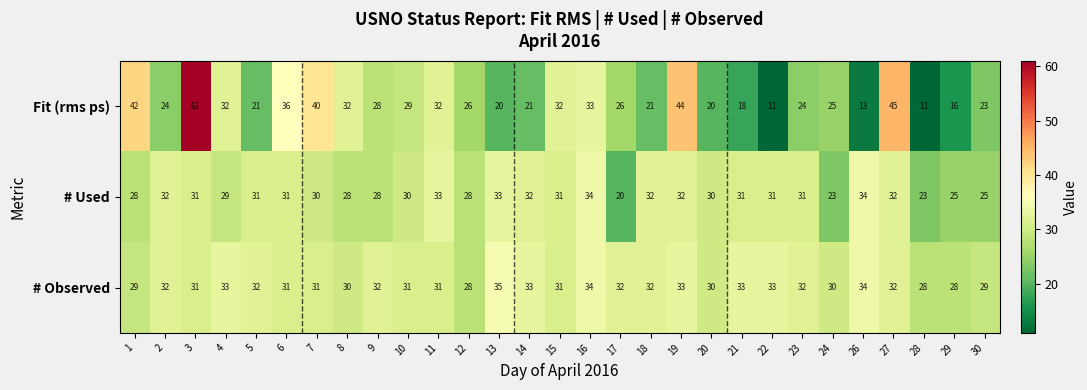

Rank the series by their maximum value, from highest to lowest.

Fit (rms ps), # Observed, # Used